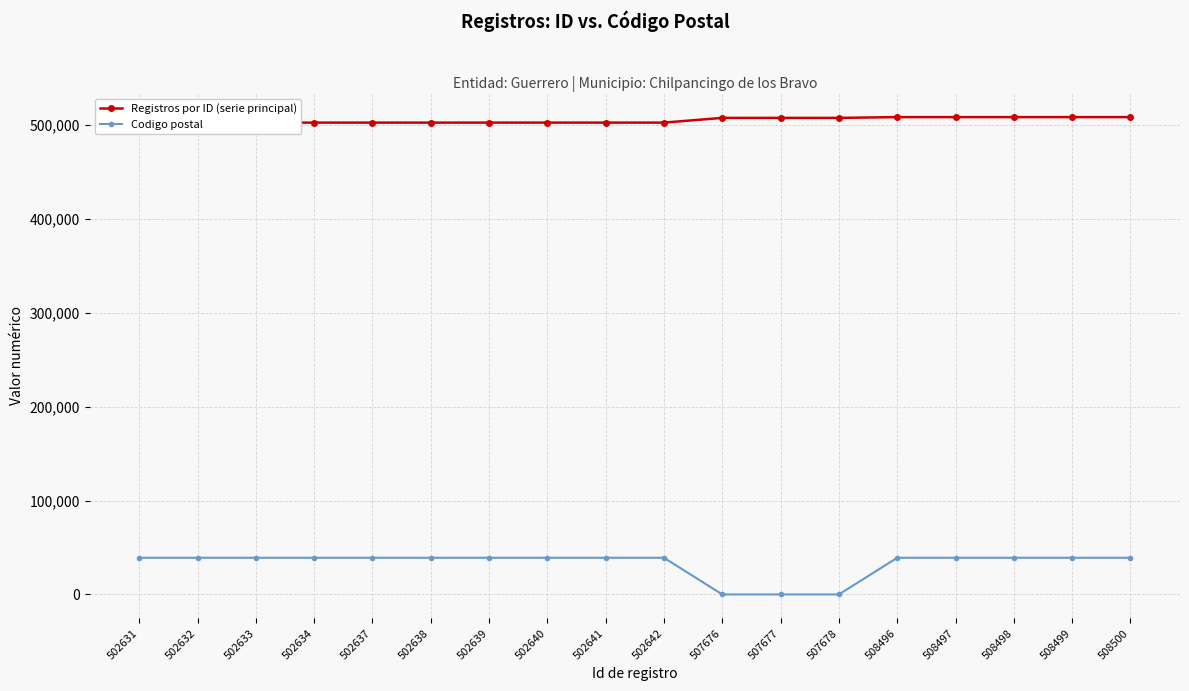

How many lines are shown in the chart?

2